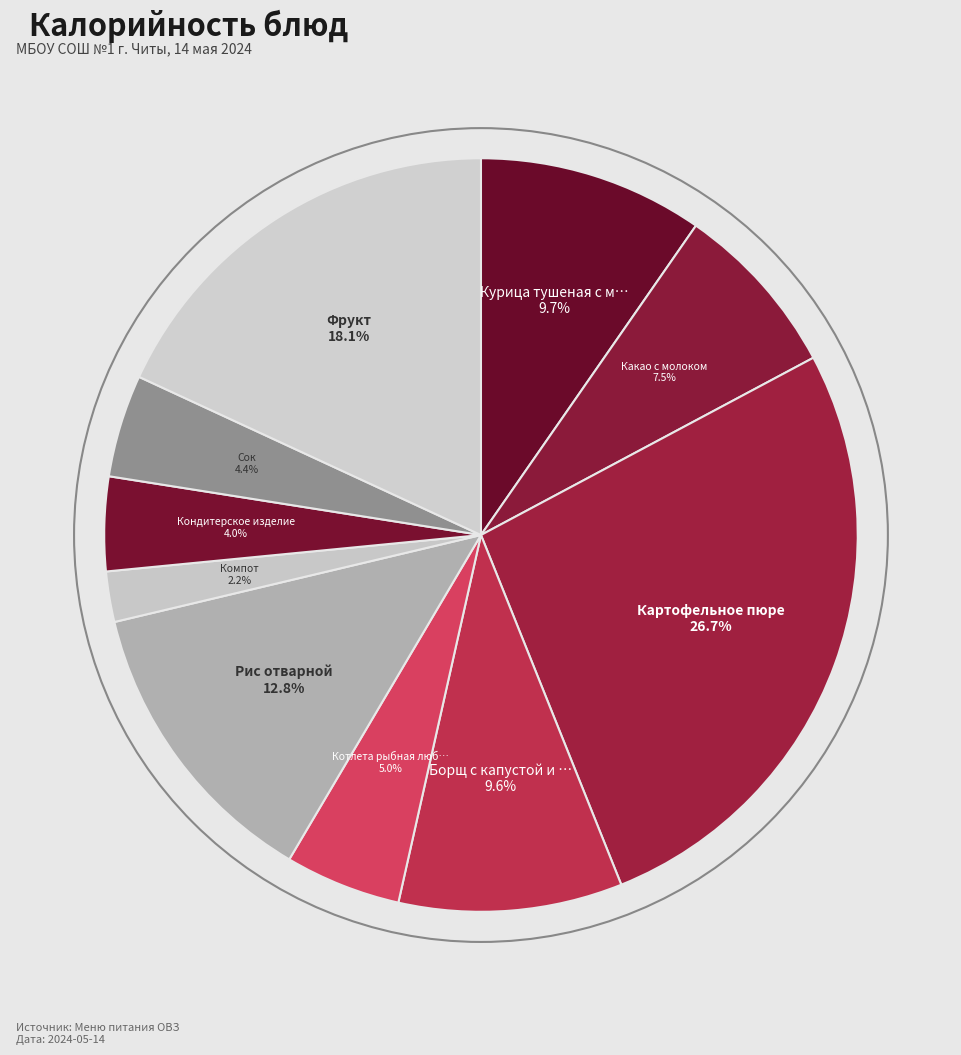

Does any single category account for the majority?

No